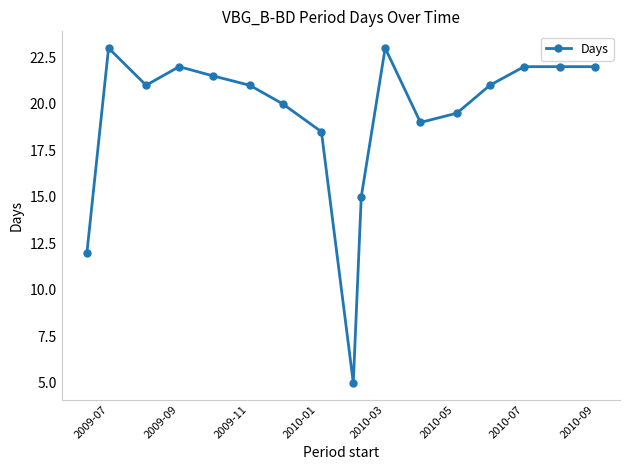

How many lines are shown in the chart?

1